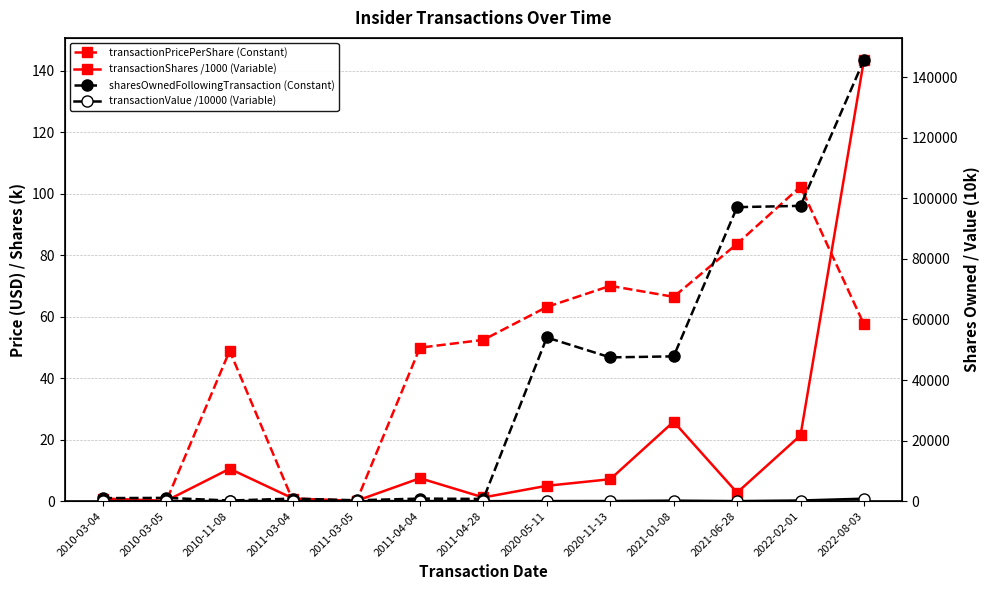

At 2011-04-28, list the series in order from largest to smallest.

sharesOwnedFollowingTransaction (Constant), transactionPricePerShare (Constant), transactionValue /10000 (Variable), transactionShares /1000 (Variable)